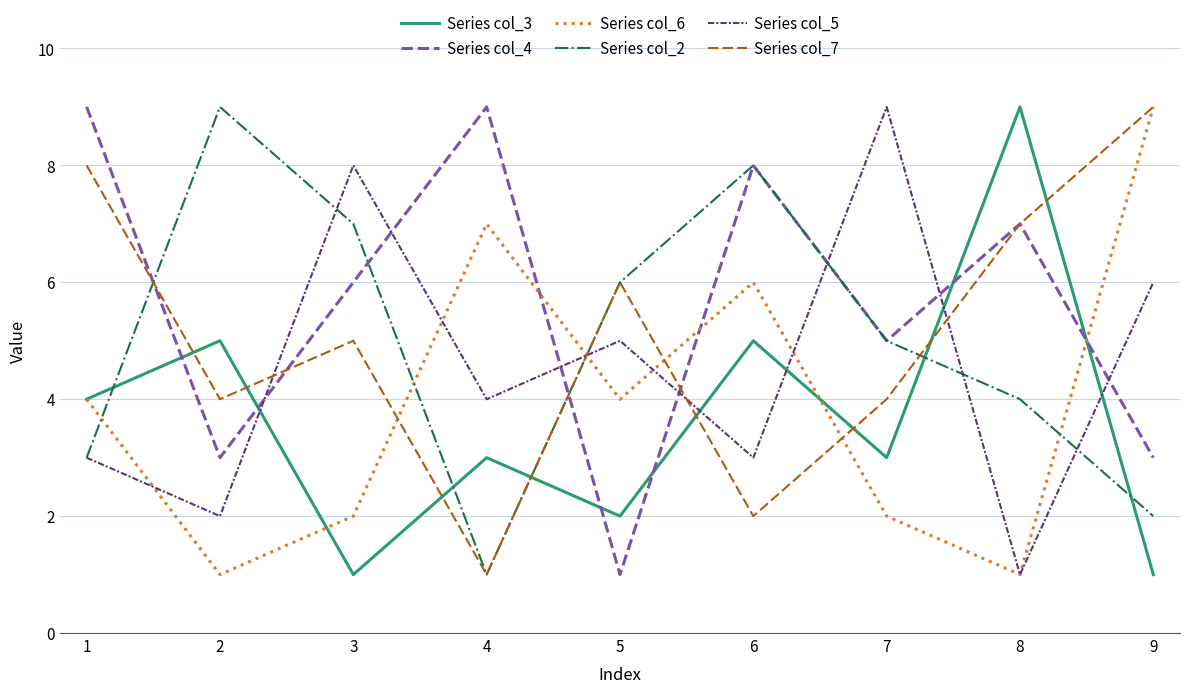

How many values in the Series col_6 series are below 4?

4